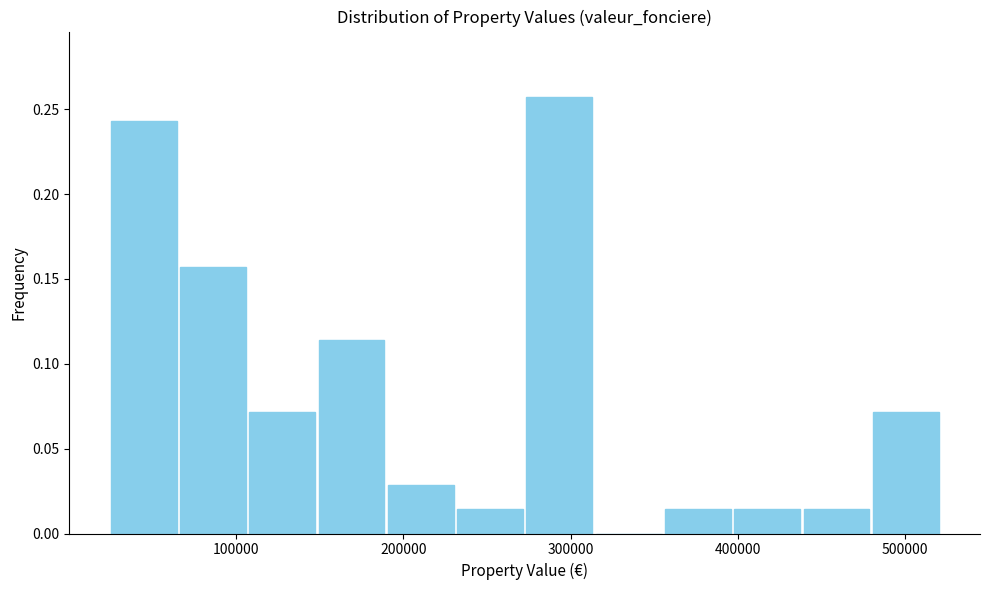

Reading left to right, list every bar in this chart as the range it spans on the x-axis followed by its height. Neither the bar edges nor the heights are printed on the chart, so give them approximately, as read against the axes.

20000 to 70000: 0.245
70000 to 110000: 0.155
110000 to 150000: 0.070
150000 to 190000: 0.115
190000 to 230000: 0.030
230000 to 270000: 0.015
270000 to 310000: 0.255
310000 to 360000: 0
360000 to 400000: 0.015
400000 to 440000: 0.015
440000 to 480000: 0.015
480000 to 520000: 0.070